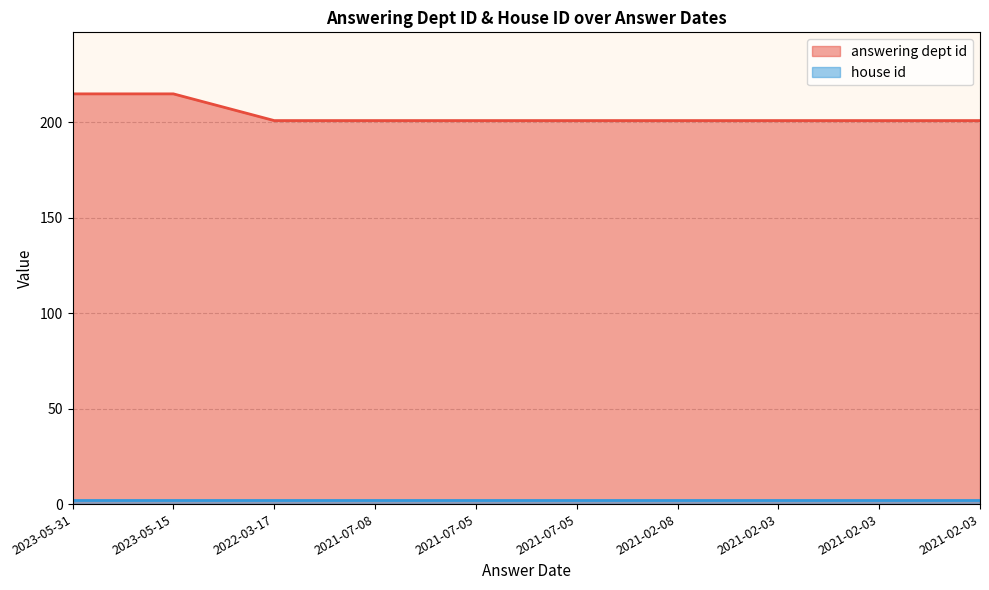

What is the label of the 3rd point from the right?

2021-02-03